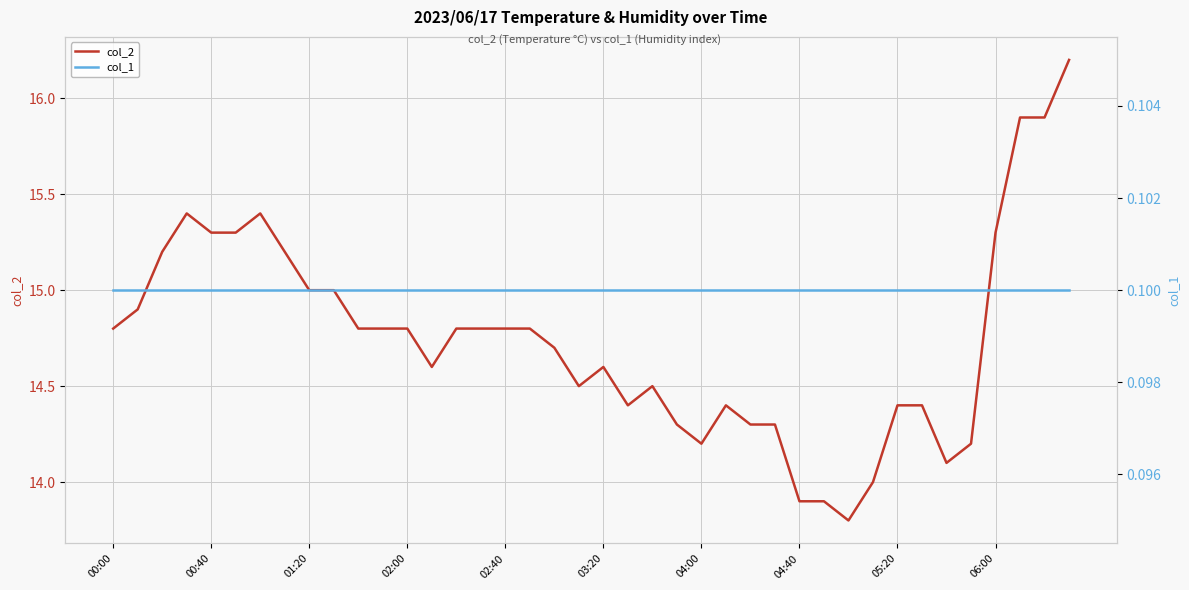

True or false: col_2 and col_1 cross at least once.

False